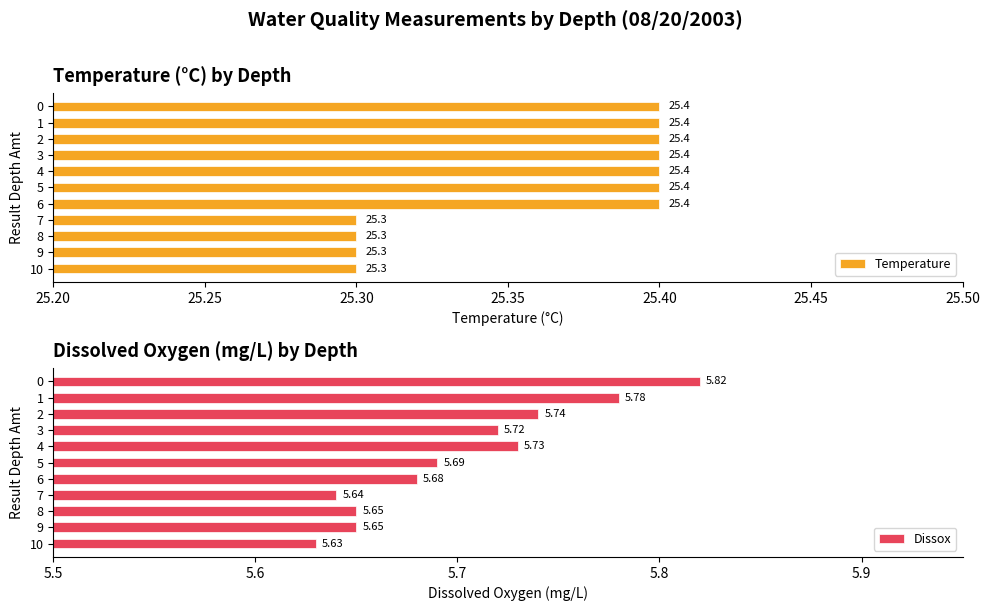

The Temperature series shows 7.8 at 0. True or false?

False